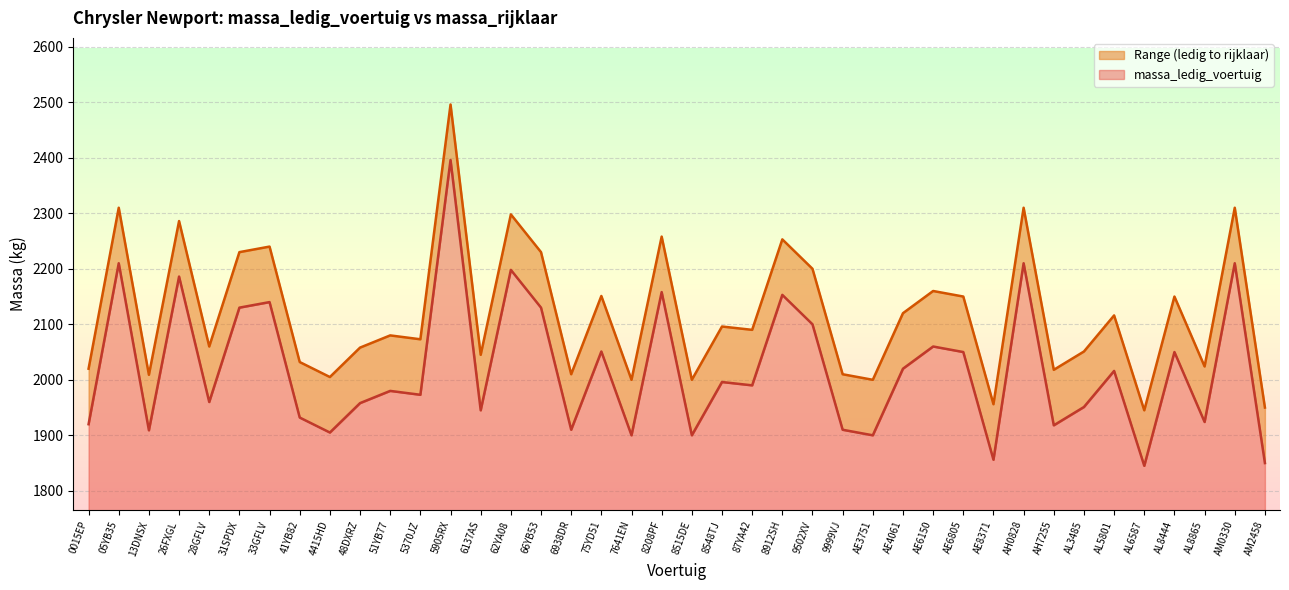

Is it true that massa_rijklaar equals 1333 at 6137AS?

False